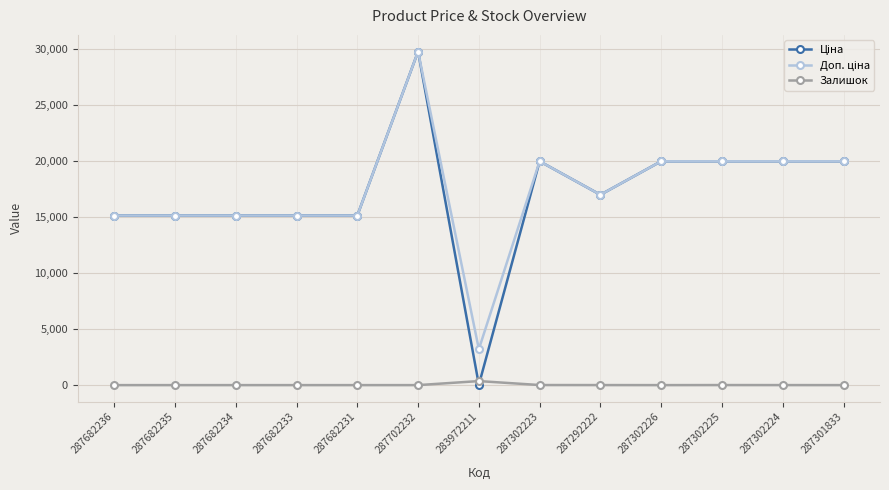

What is the difference between the highest and lowest values at 287302226?

19964.2